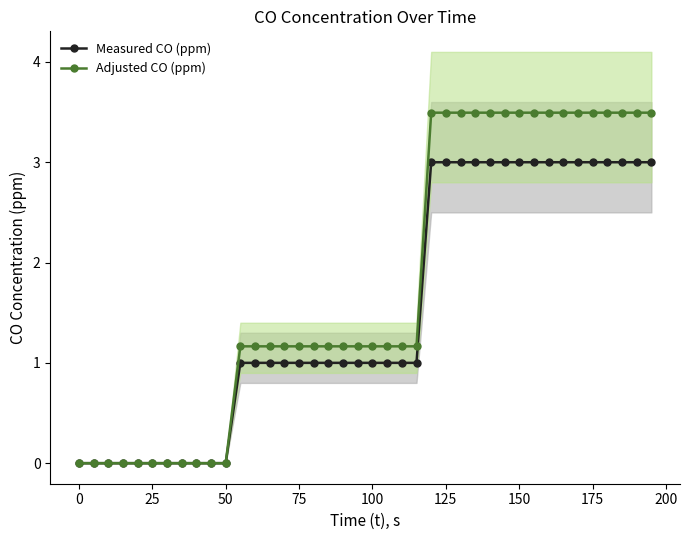

Reading left to right, extract all data points from this chart.

Measured CO (ppm): 0.0	0.0	0.0	0.0	0.0	0.0	0.0	0.0	0.0	0.0	0.0	1.0	1.0	1.0	1.0	1.0	1.0	1.0	1.0	1.0	1.0	1.0	1.0	1.0	3.0	3.0	3.0	3.0	3.0	3.0	3.0	3.0	3.0	3.0	3.0	3.0	3.0	3.0	3.0	3.0
Adjusted CO (ppm): 0.0	0.0	0.0	0.0	0.0	0.0	0.0	0.0	0.0	0.0	0.0	1.2	1.2	1.2	1.2	1.2	1.2	1.2	1.2	1.2	1.2	1.2	1.2	1.2	3.5	3.5	3.5	3.5	3.5	3.5	3.5	3.5	3.5	3.5	3.5	3.5	3.5	3.5	3.5	3.5